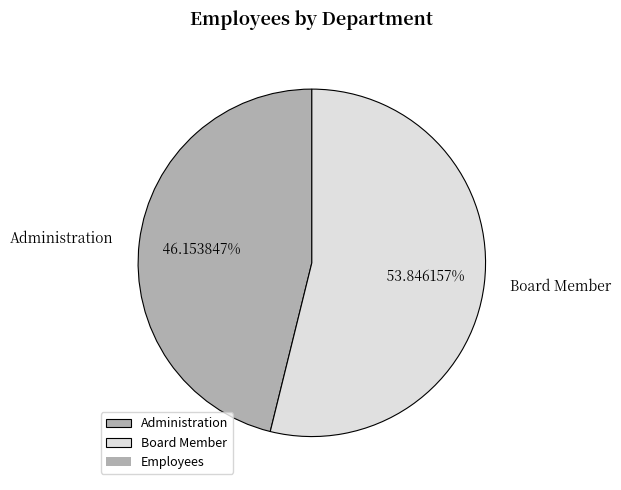

Which has a higher value, Administration or Board Member?

Board Member